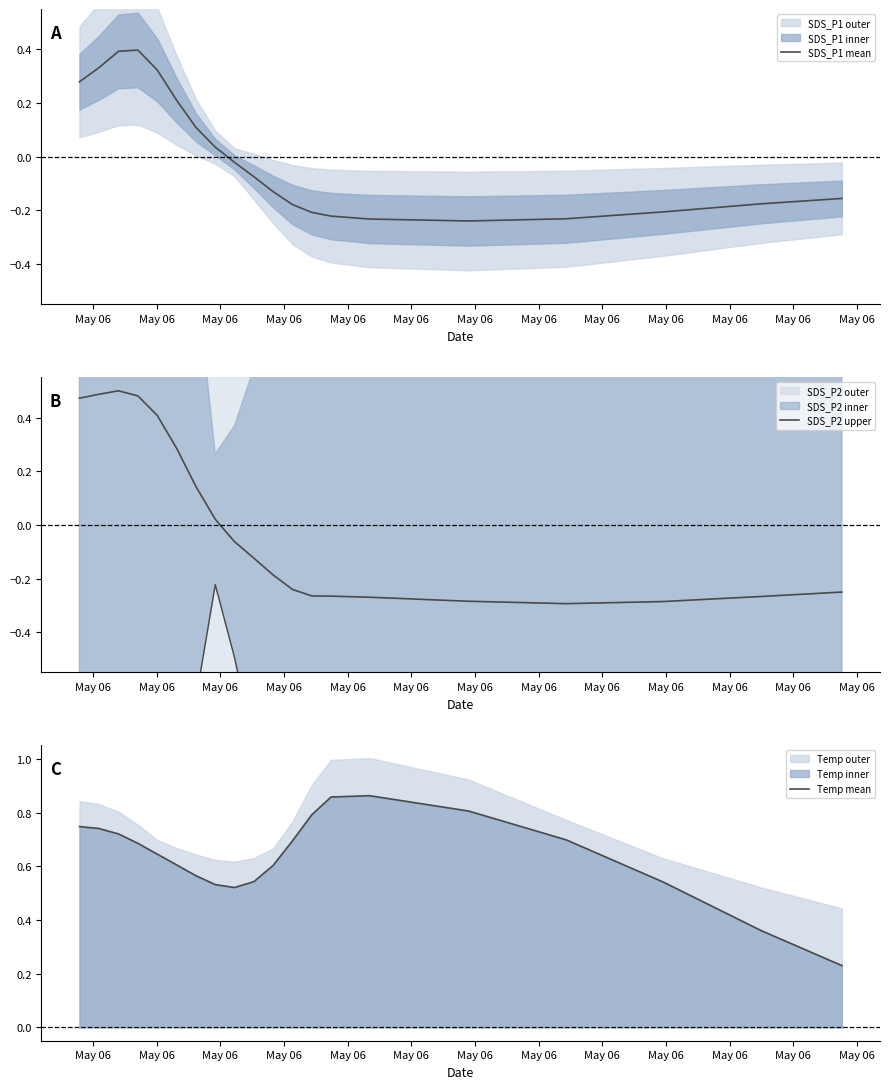

How many categories are shown in the chart?

20